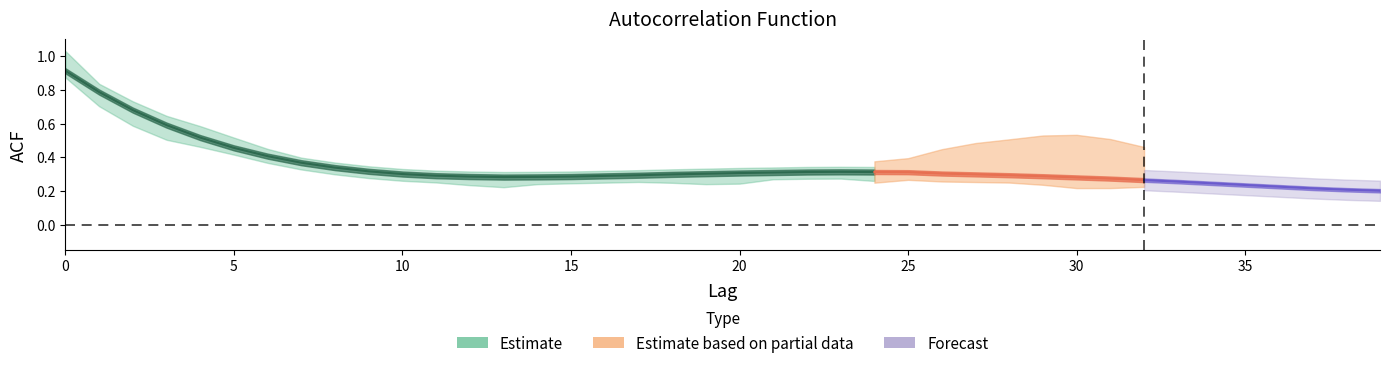

List the labels in order of acf_shown value, smallest first.

39, 38, 35, 37, 36, 34, 33, 13, 32, 12, 14, 19, 31, 20, 18, 15, 29, 30, 17, 28, 16, 24, 11, 27, 26, 25, 23, 21, 22, 10, 9, 8, 7, 6, 5, 4, 3, 2, 1, 0